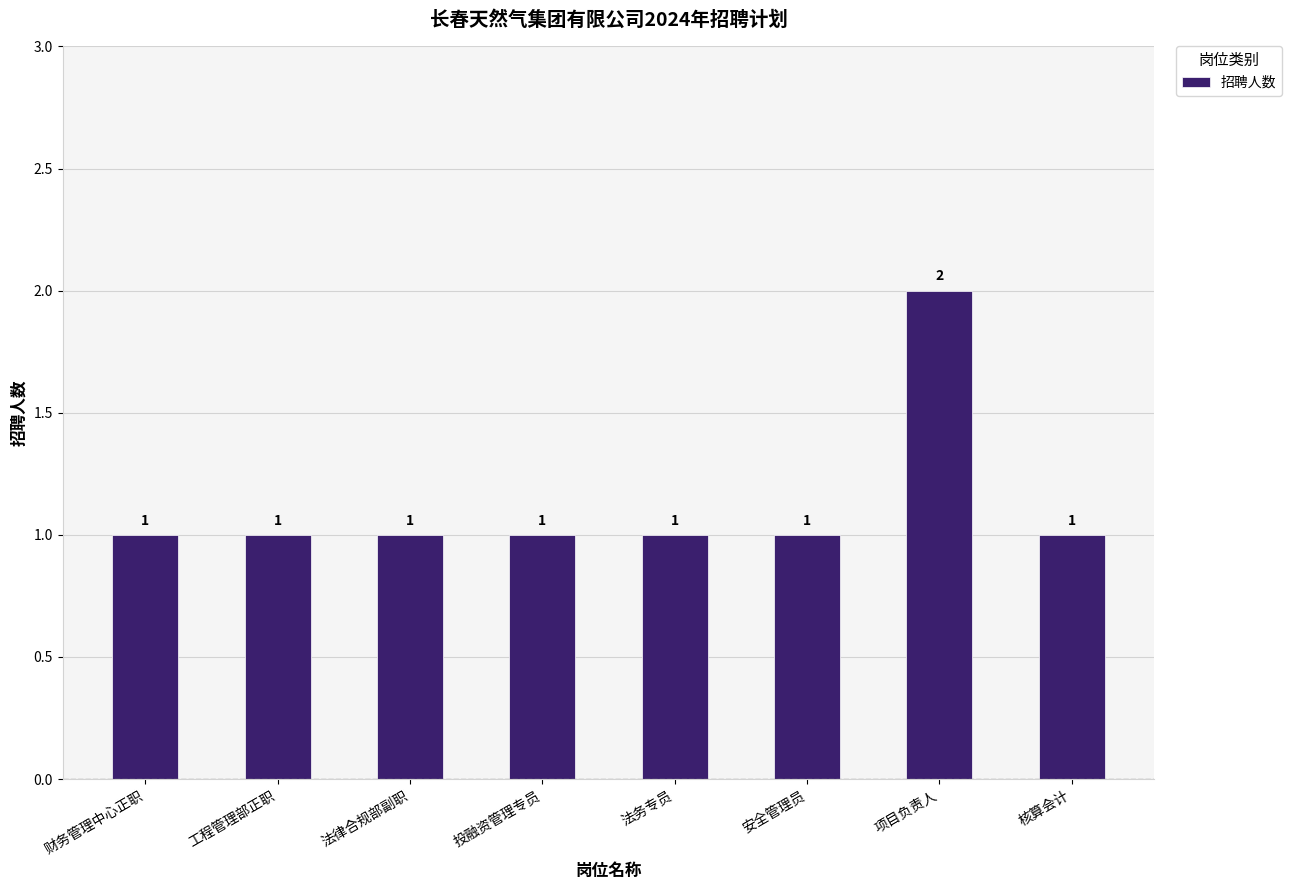

What is the label of the 7th bar from the left?

项目负责人